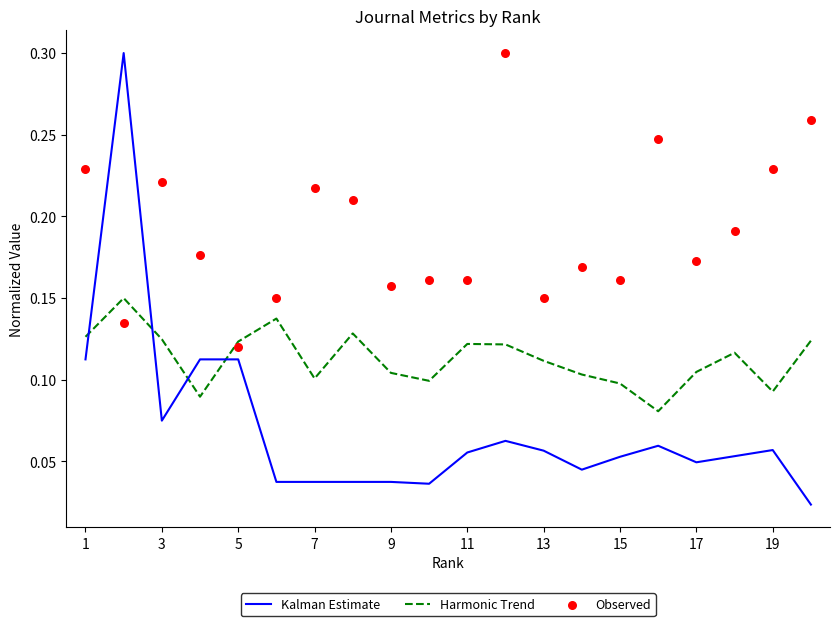

At how many categories does at least one series exceed 0?

20